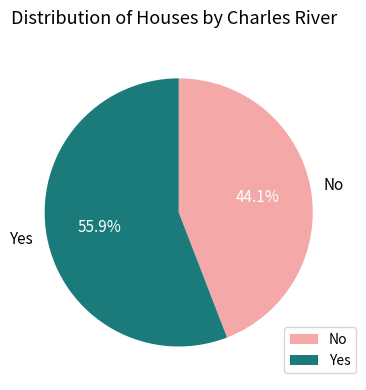

To the nearest percent, what is the average slice percentage?

50%